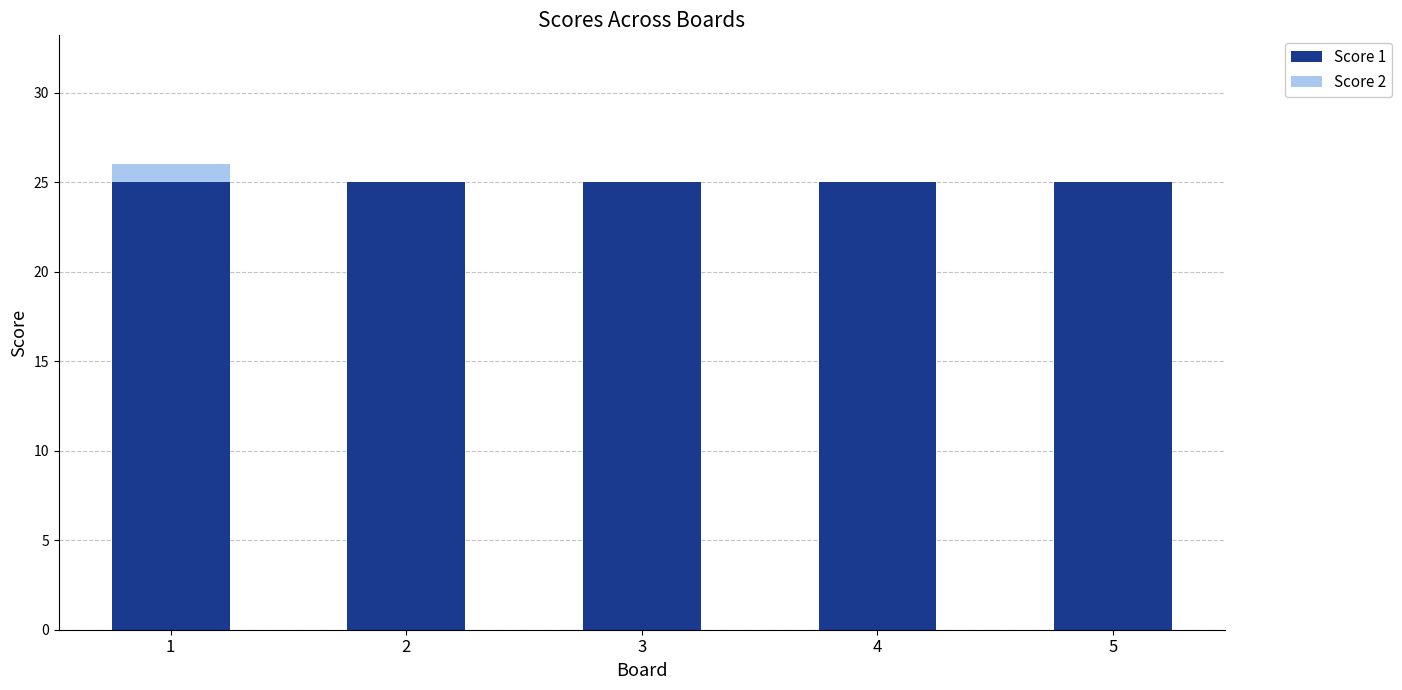

The Score 1 series shows 17 at 1. True or false?

False